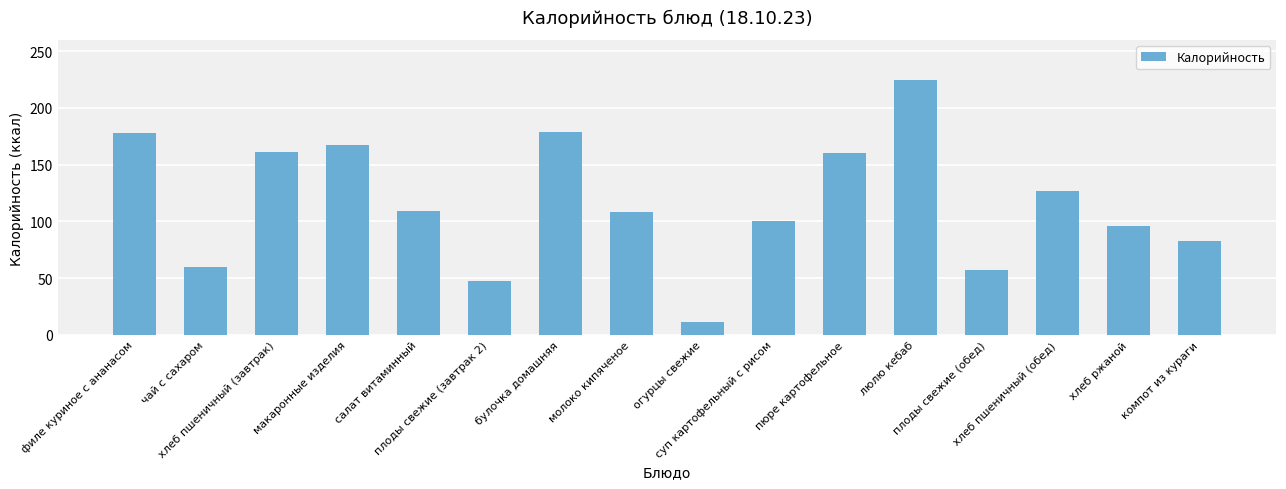

Is it true that the value at люлю кебаб is 225.0?

True